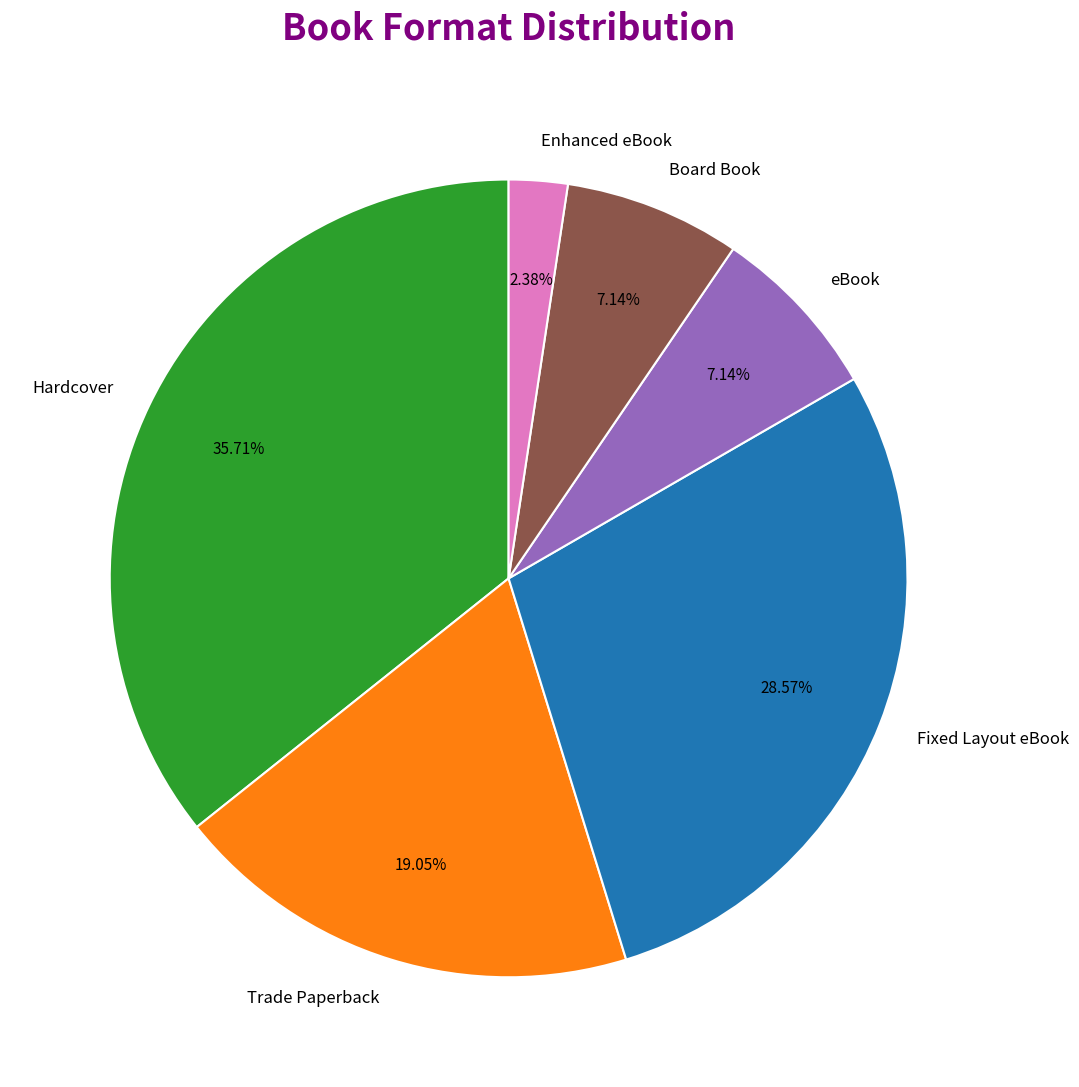

To the nearest percent, what is the combined percentage of Trade Paperback and Enhanced eBook?

21%